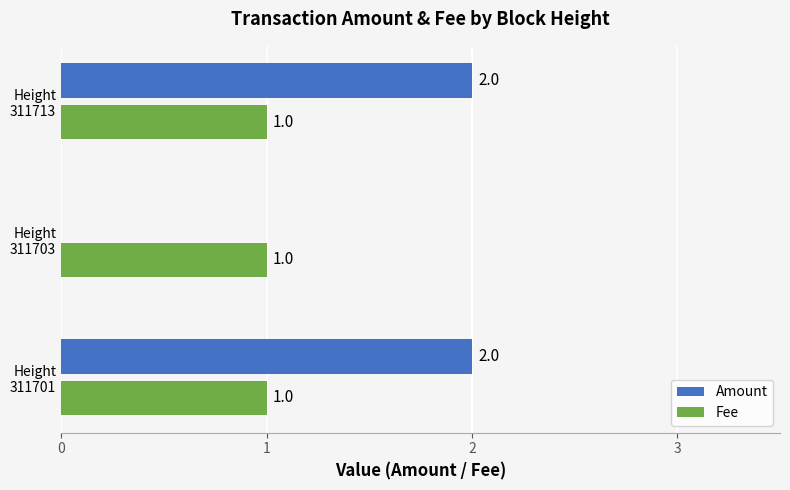

What is the sum of all Amount values?

4